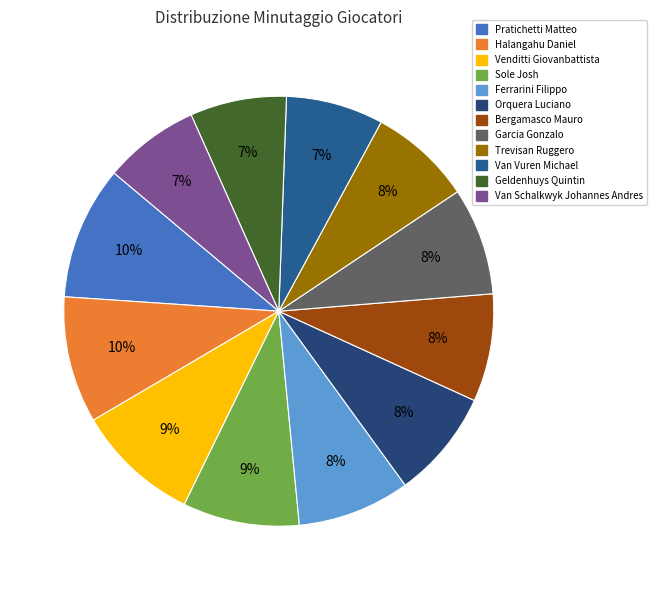

Does Sole Josh represent more than half of the total?

No